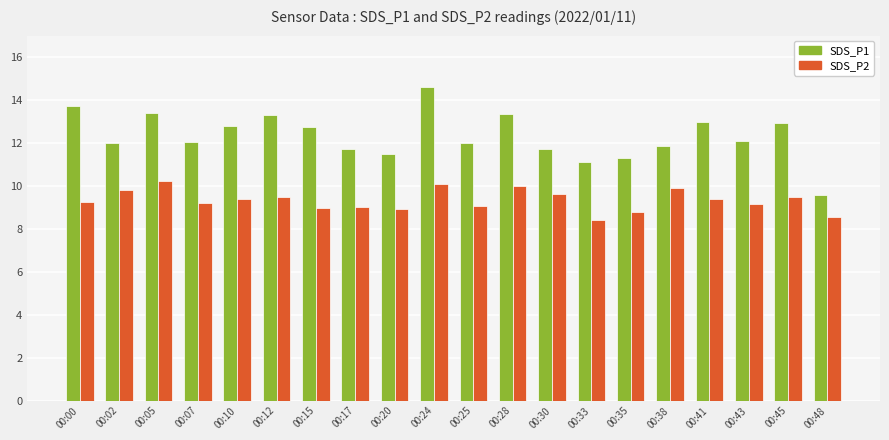

Which series has the largest total across all categories?

SDS_P1